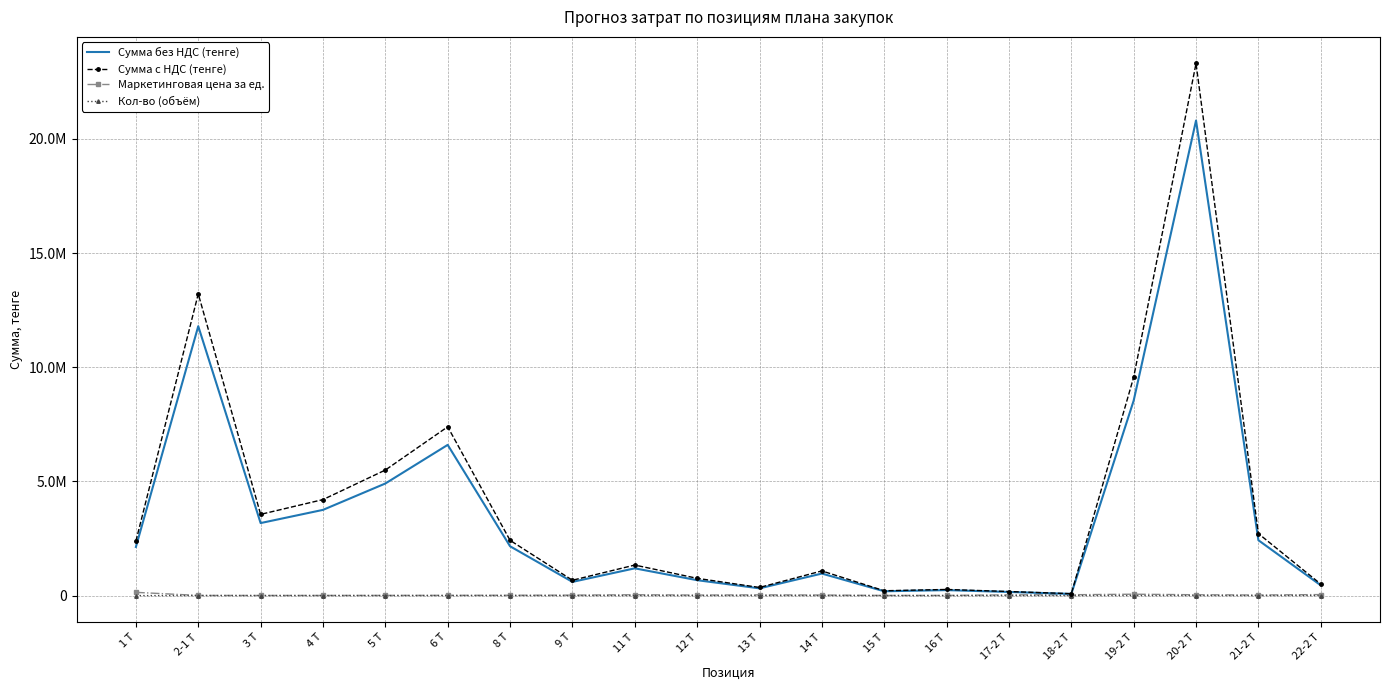

True or false: Маркетинговая цена за ед. has more than 0 points higher than both neighbors.

True